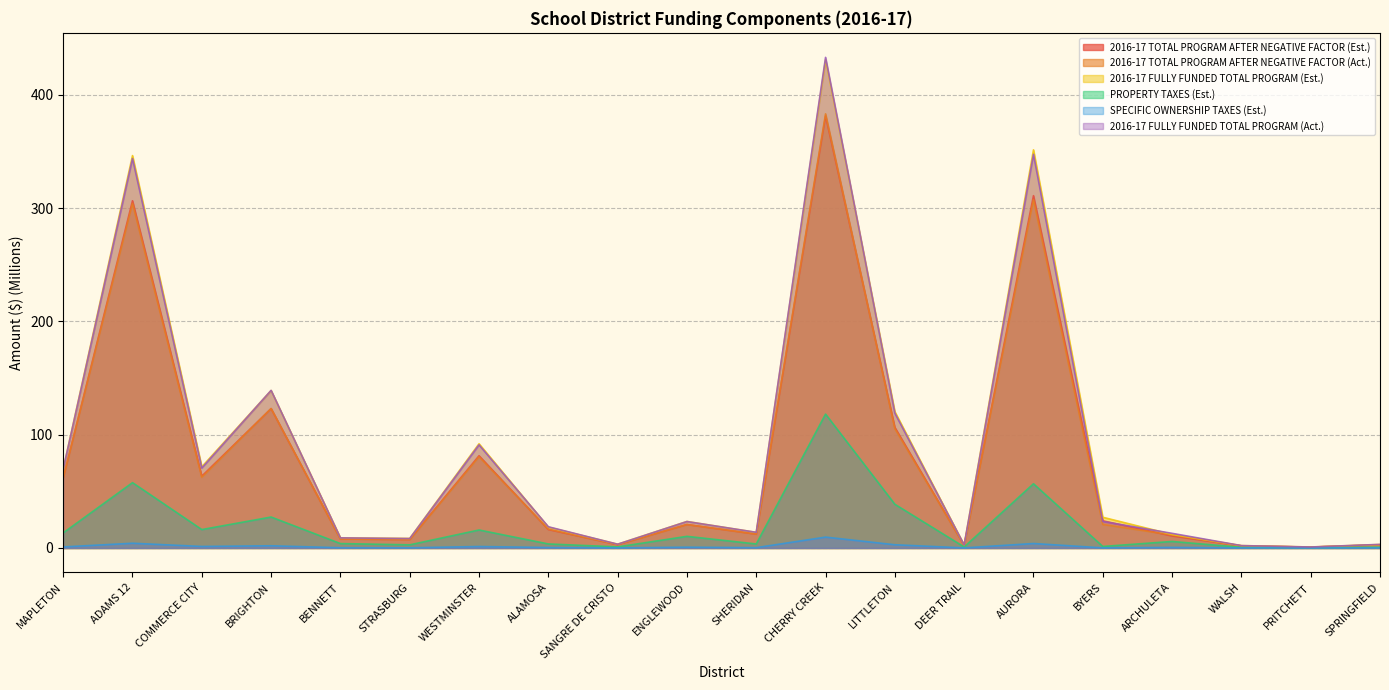

What is the average value of the SPECIFIC OWNERSHIP TAXES (Est.) series?

1.4